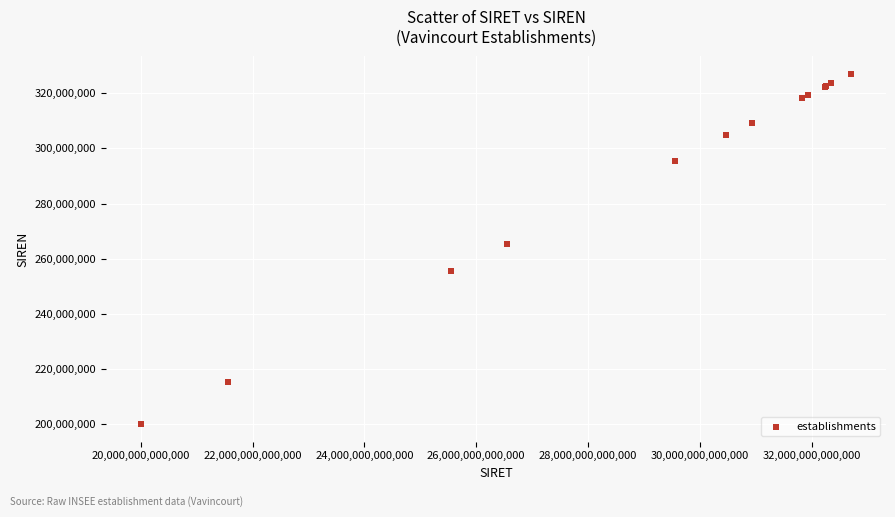

What Y value in the scatter plot is closest to 263532212?

265500728